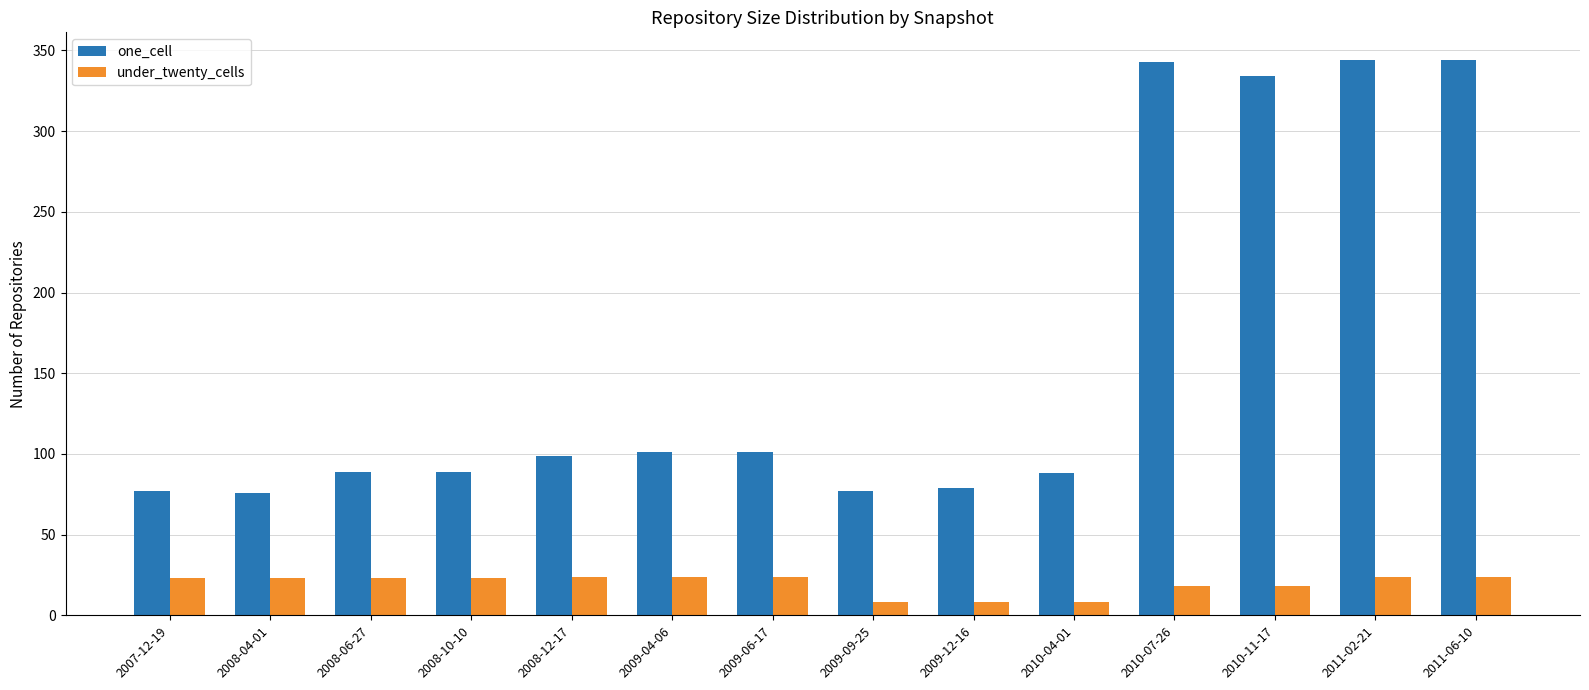

Which series has the largest total across all categories?

one_cell